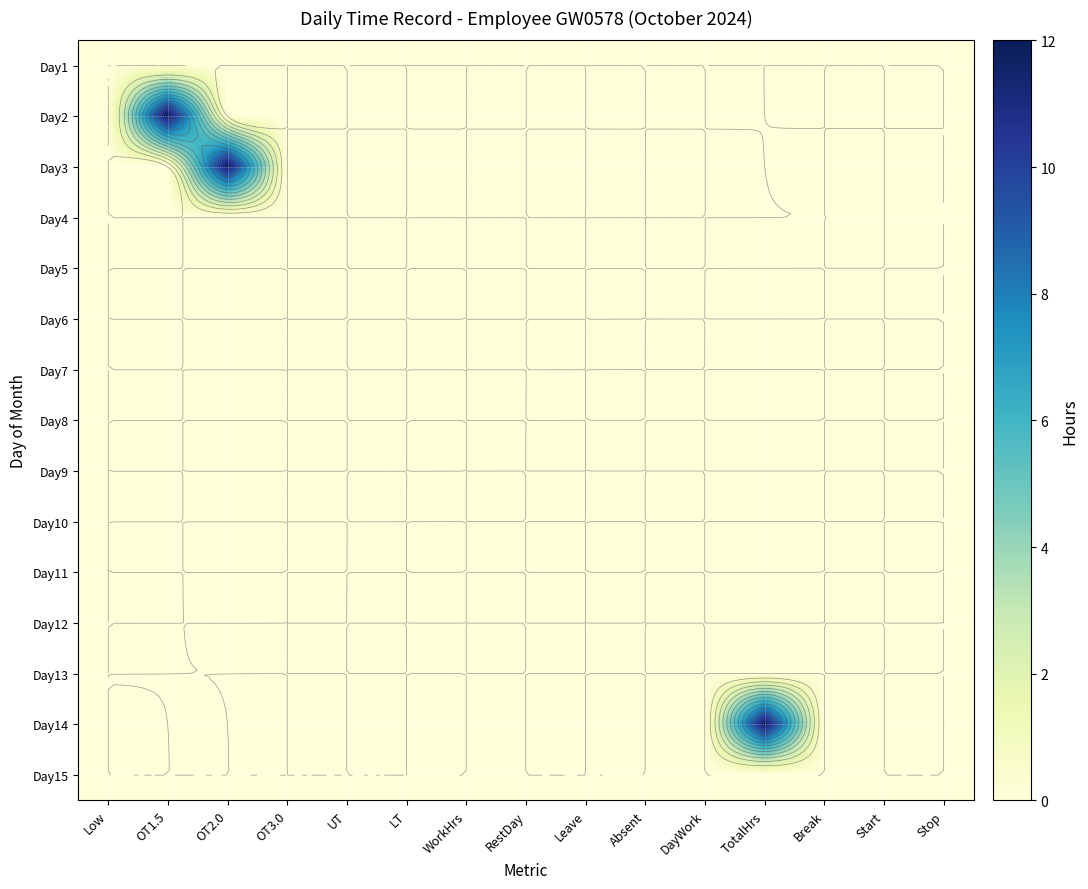

Is the value of Day1 at OT1.5 greater than the value of Day5 at Leave?

No